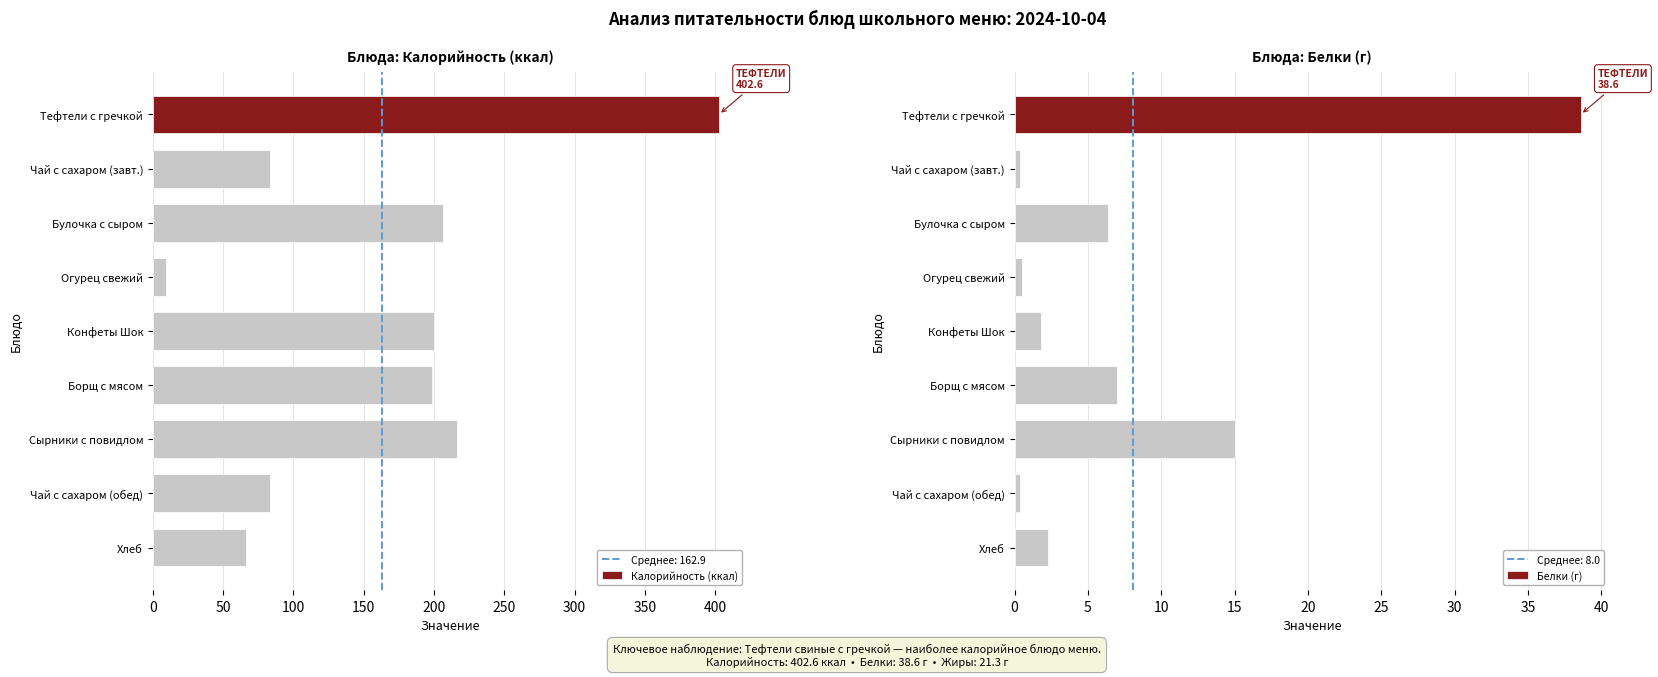

Which series has the largest range (max minus min)?

Калорийность (ккал)